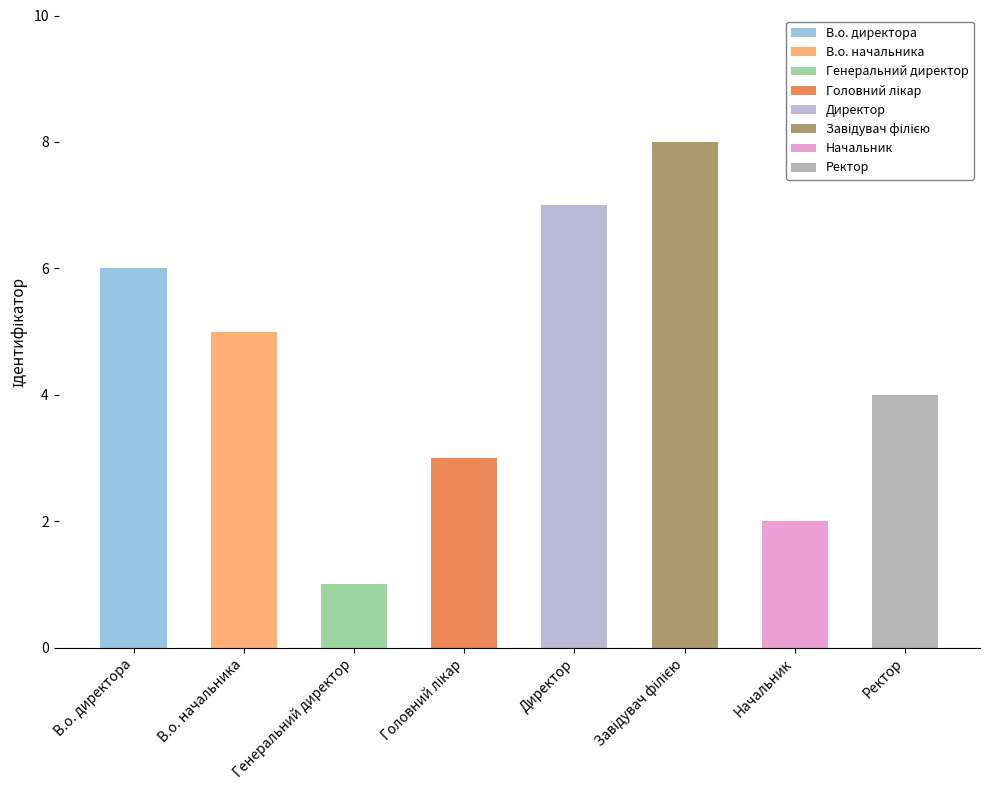

How many values are between 3 and 7?

5